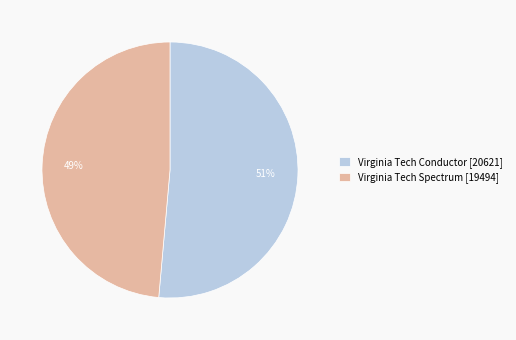

To the nearest percent, what is the average slice percentage?

50%